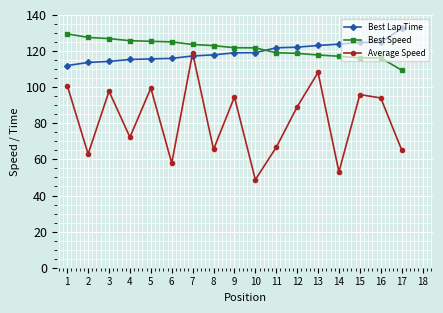

True or false: Average Speed has a value of 108.2 at 13.

True